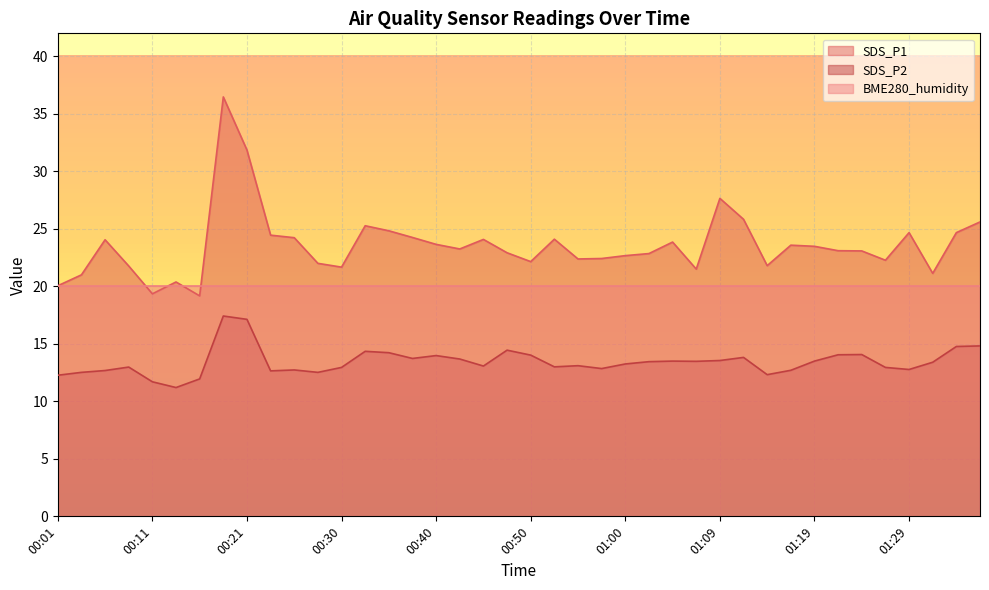

Which category has the lowest value across all series?

00:13